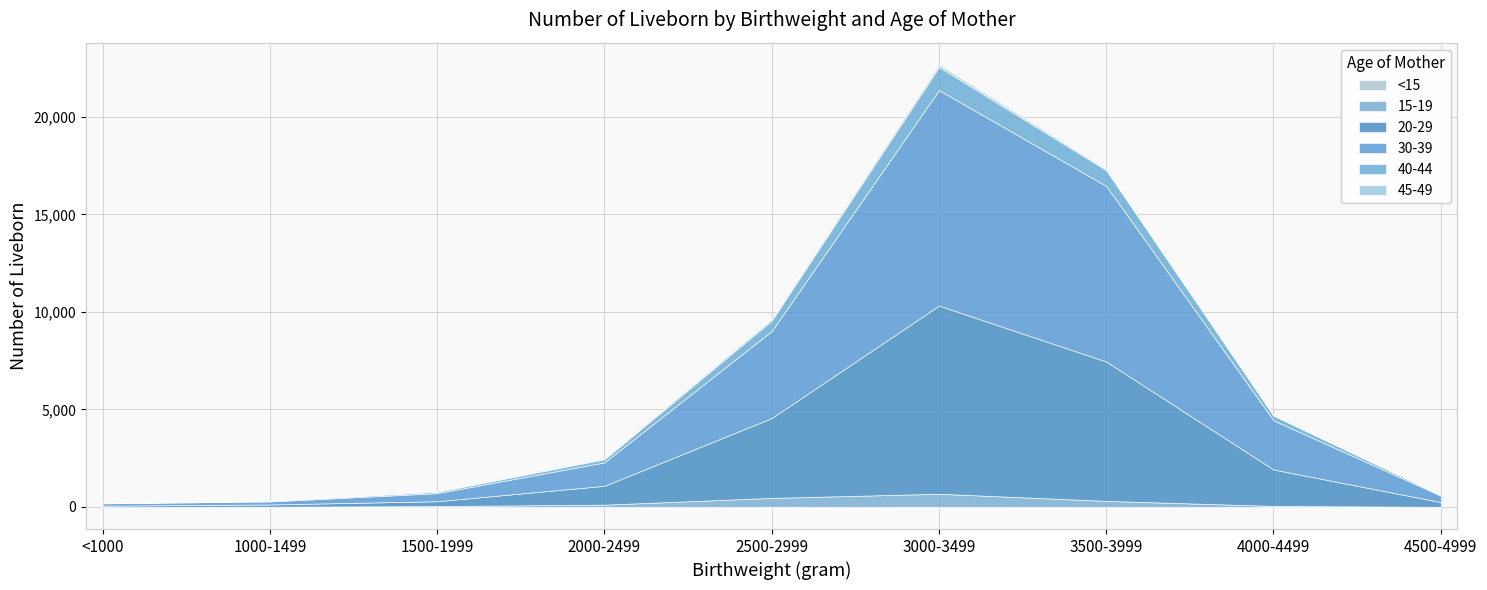

What is the spread (max minus min) of values at 1000-1499?

155